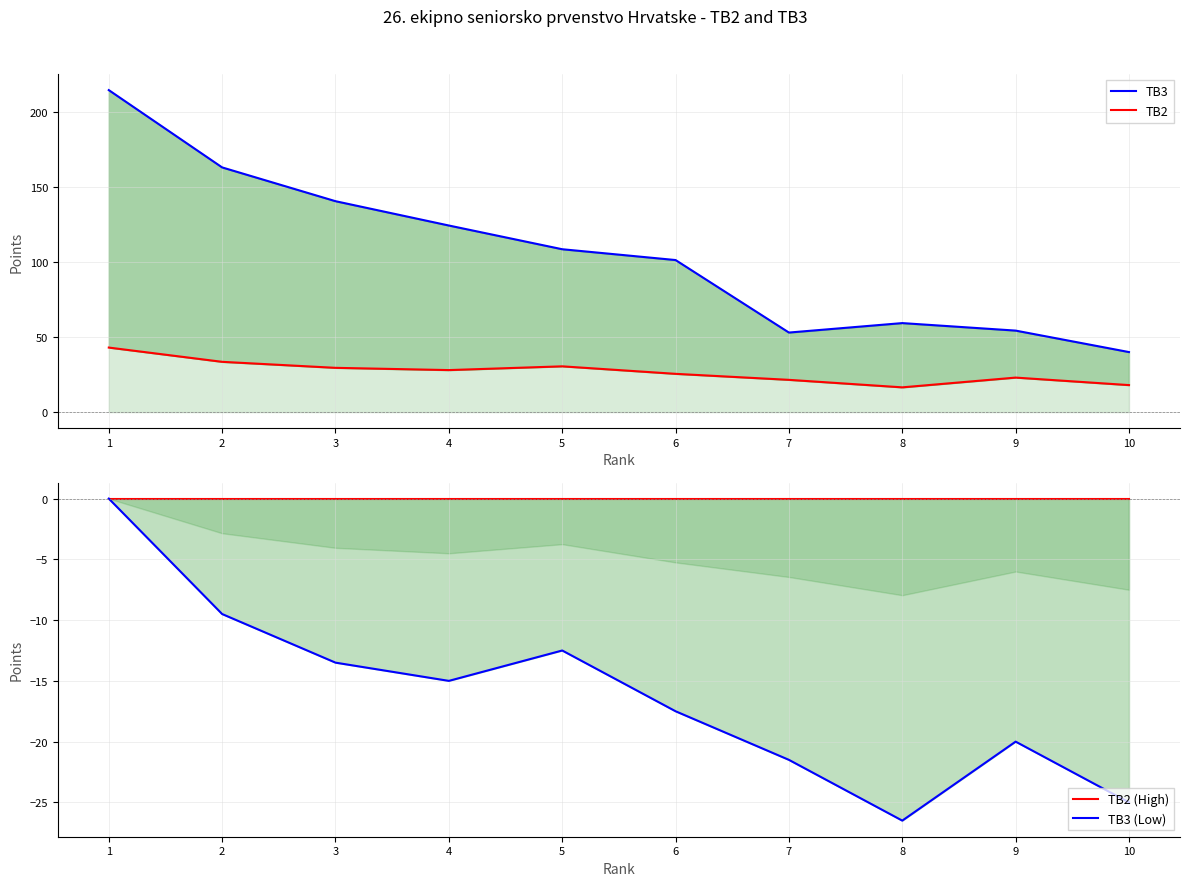

True or false: TB3 and TB2 (High) intersect in this chart.

False